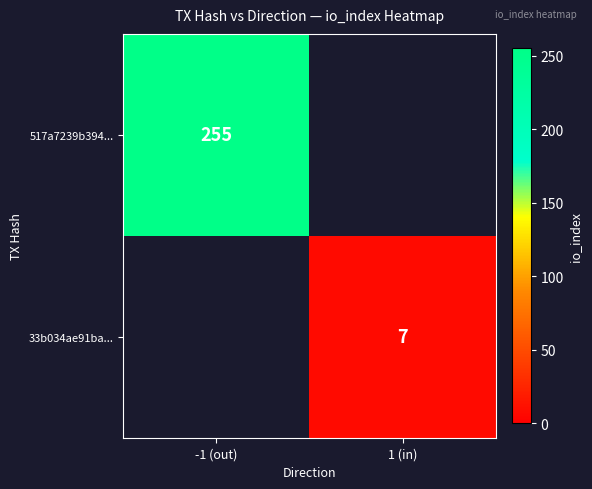

Which label corresponds to the smallest value in the chart?

1 (in)